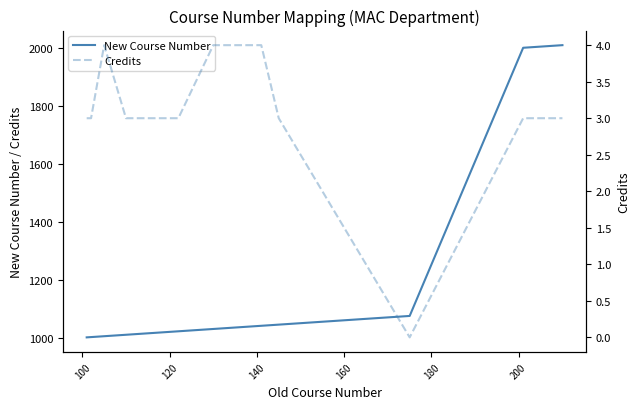

List the series in order of their overall mean, highest first.

New Course Number, Credits